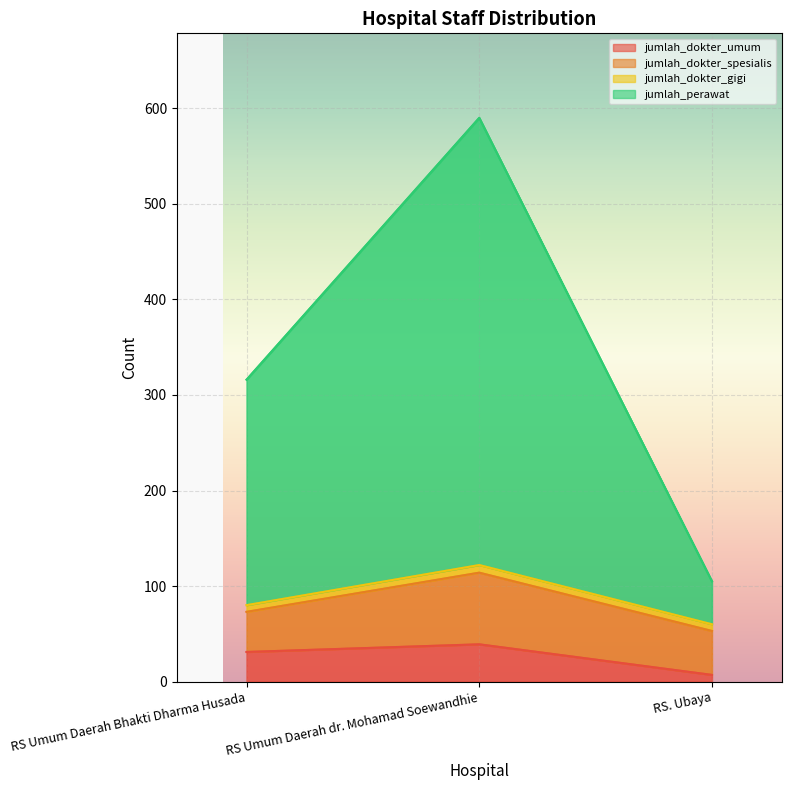

What is the sum of the jumlah_dokter_umum values at RS. Ubaya and RS Umum Daerah dr. Mohamad Soewandhie?

46